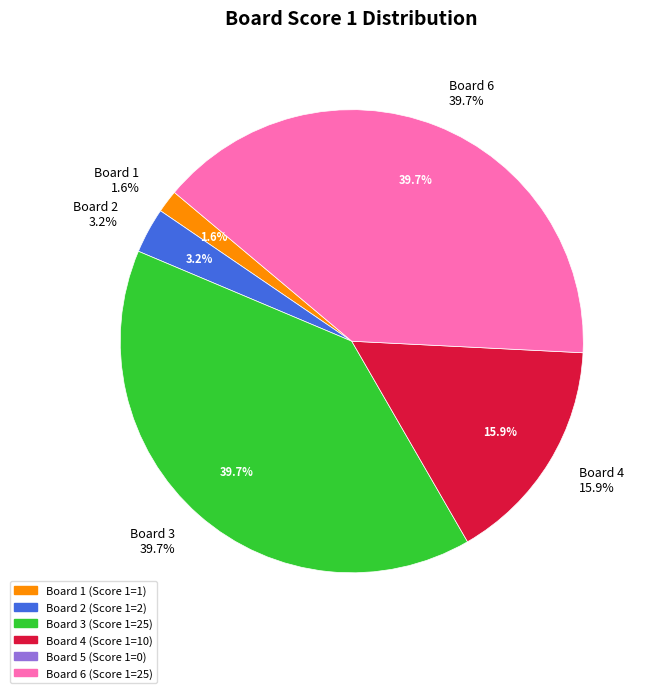

Rank the categories by value from lowest to highest.

5, 1, 2, 4, 3, 6